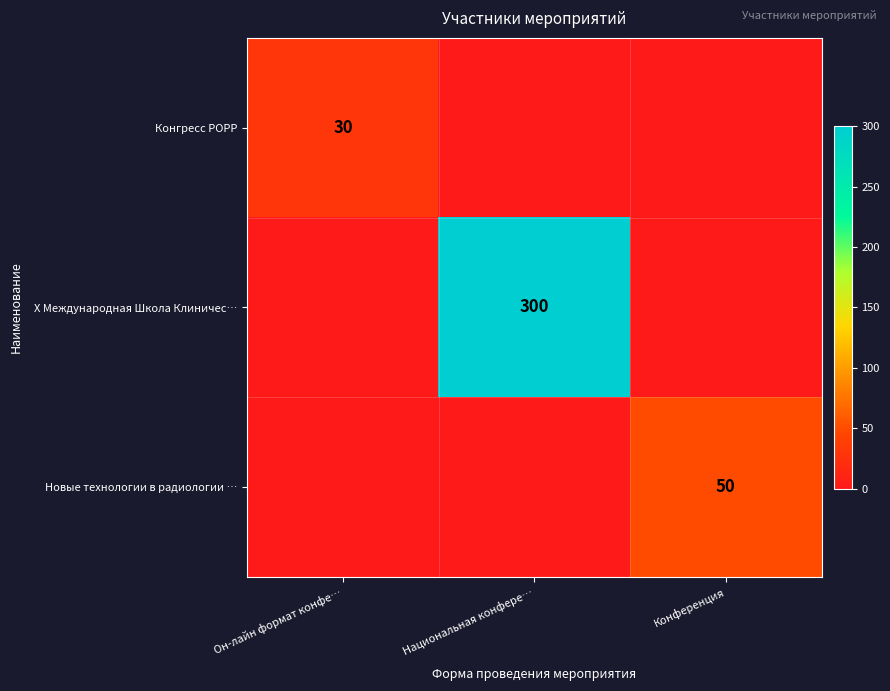

Is it true that Новые технологии в радиологии … equals 17 at Конференция?

False